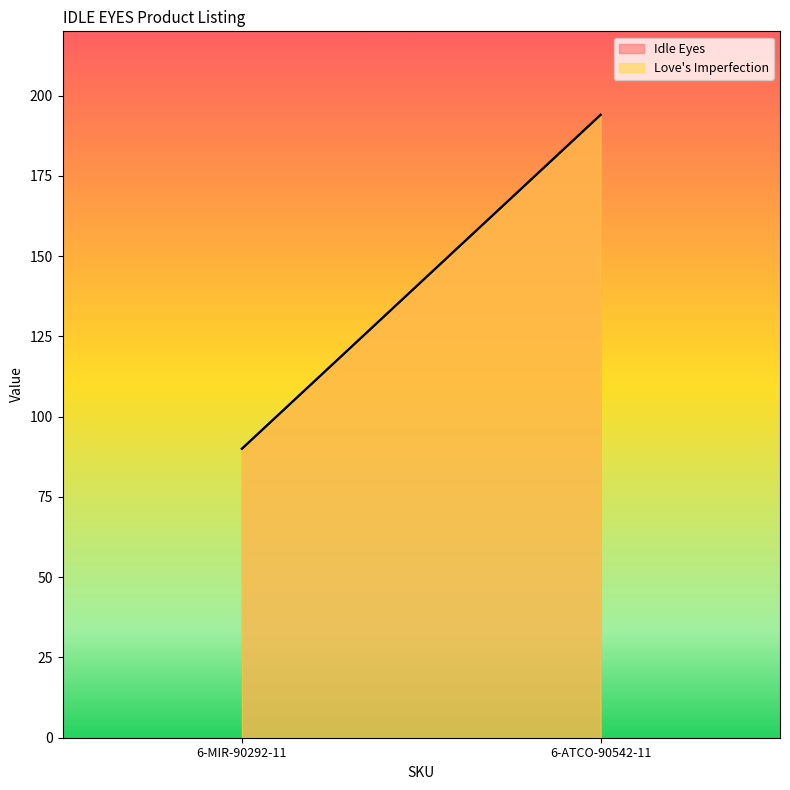

Reading right to left, transcribe all the data shown in this chart.

Idle Eyes: 194	90
Love's Imperfection: 194	90